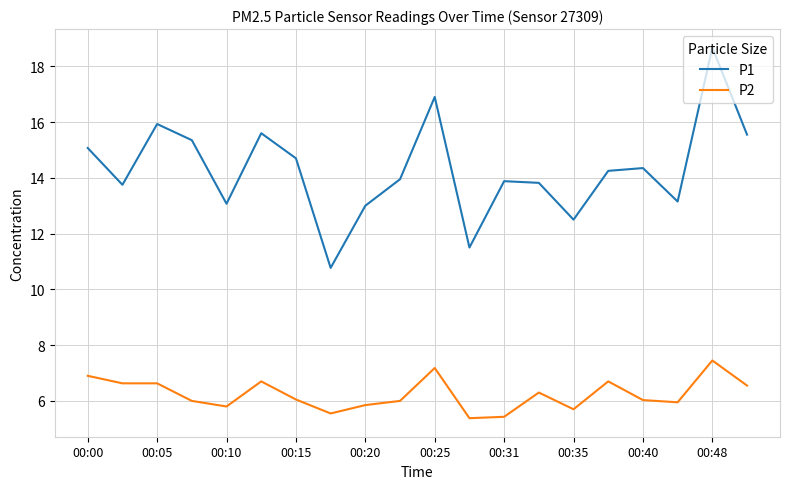

True or false: P1 and P2 intersect in this chart.

False